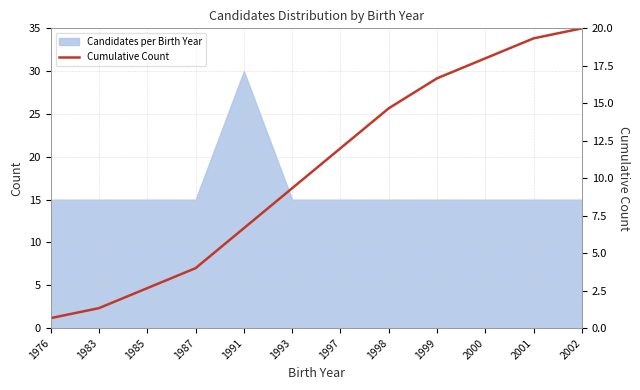

True or false: the data shows 24.6 at 1999.

False